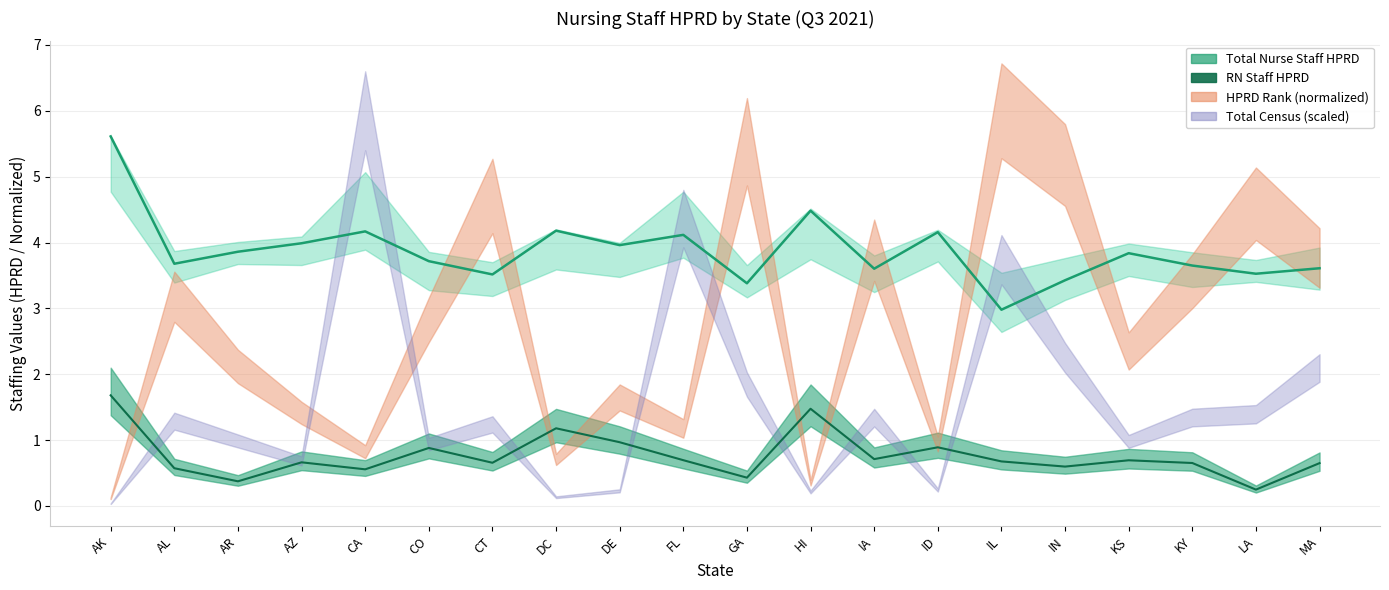

How many lines are shown in the chart?

2